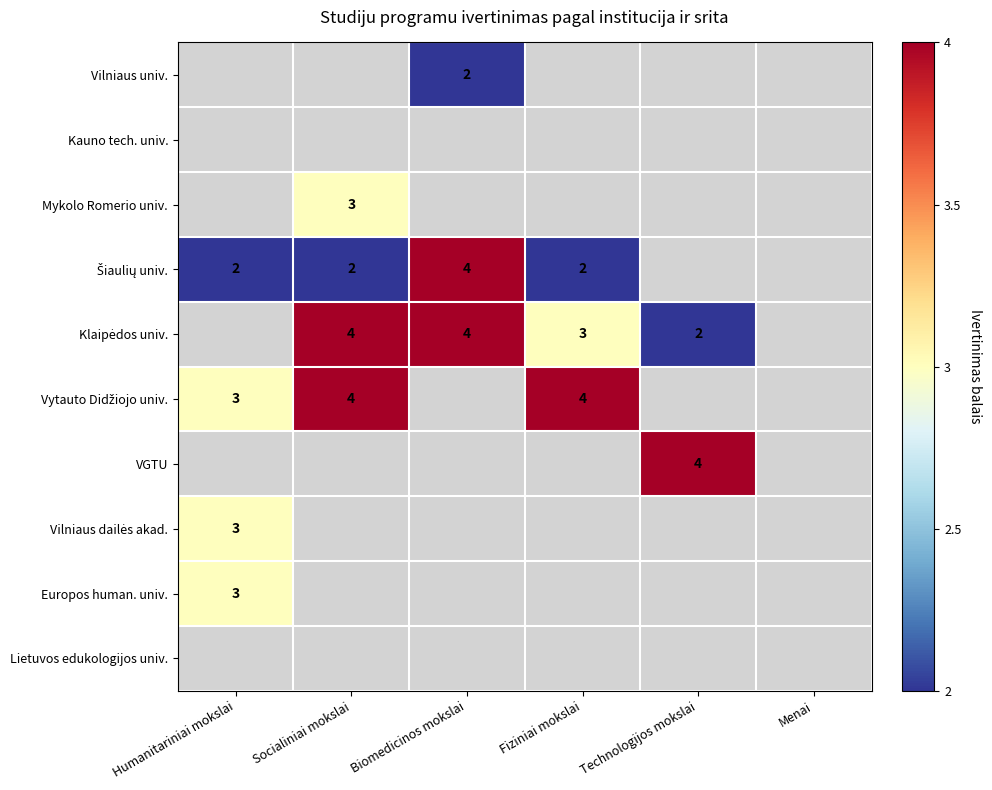

The value of Europos human. univ. at Humanitariniai mokslai is 3. True or false?

True